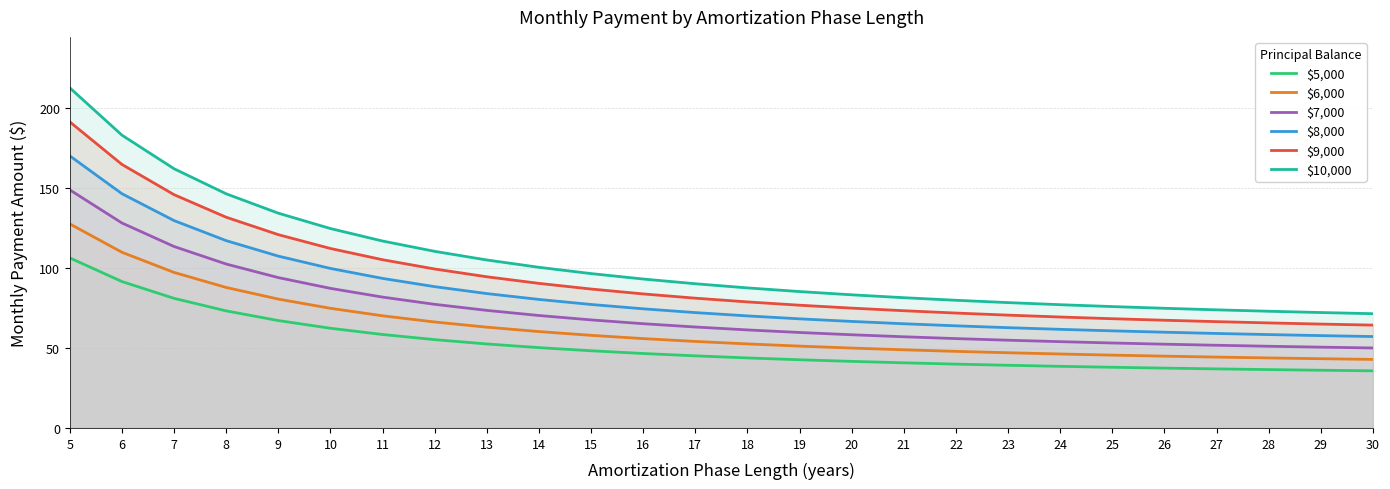

True or false: $9,000 has more than 2 points higher than both neighbors.

False